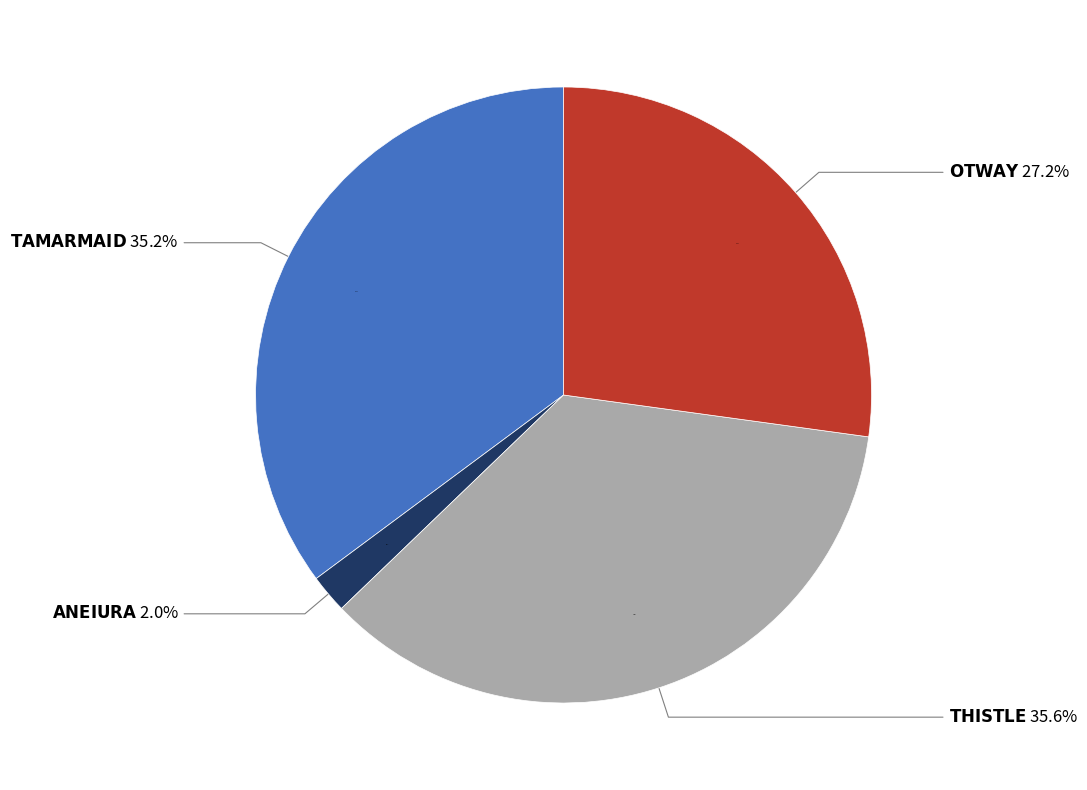

The OTWAY slice represents 19% of the pie. True or false?

False